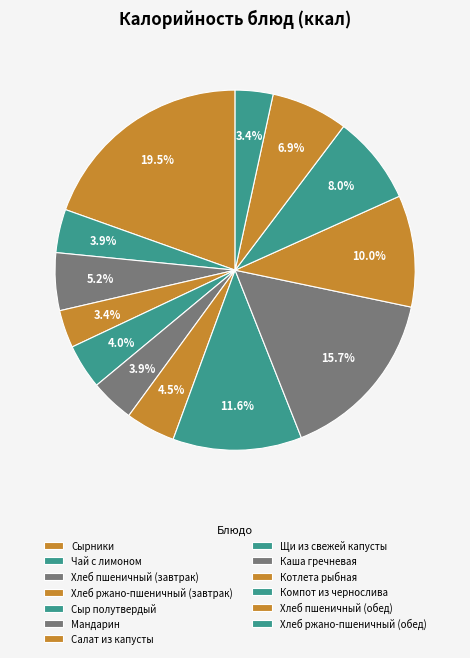

Is it true that Хлеб пшеничный (завтрак) is 5% of the pie?

True